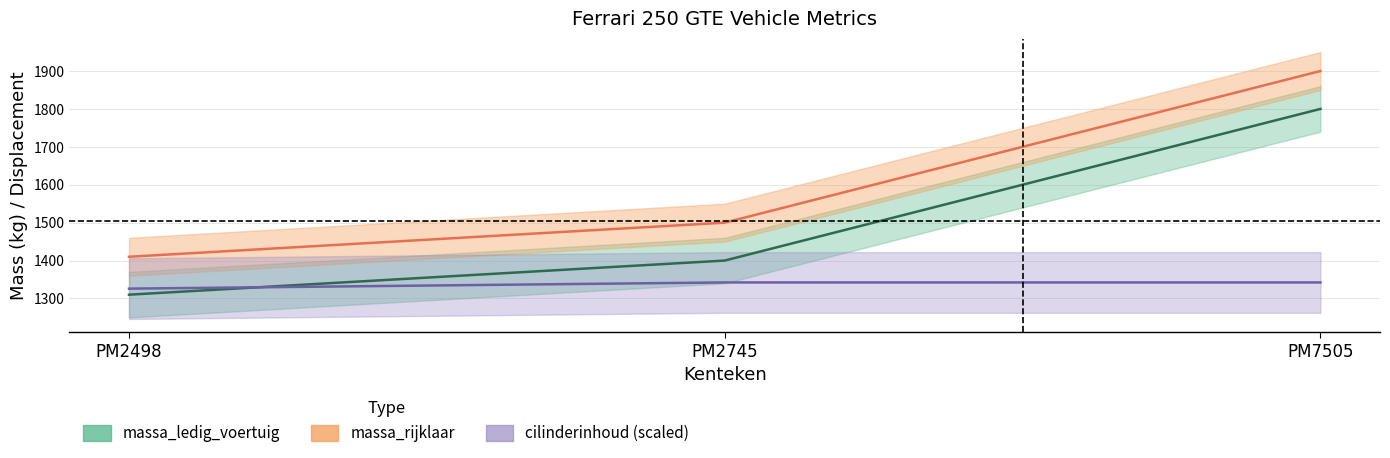

Which category has the highest value in the massa_rijklaar series?

PM7505